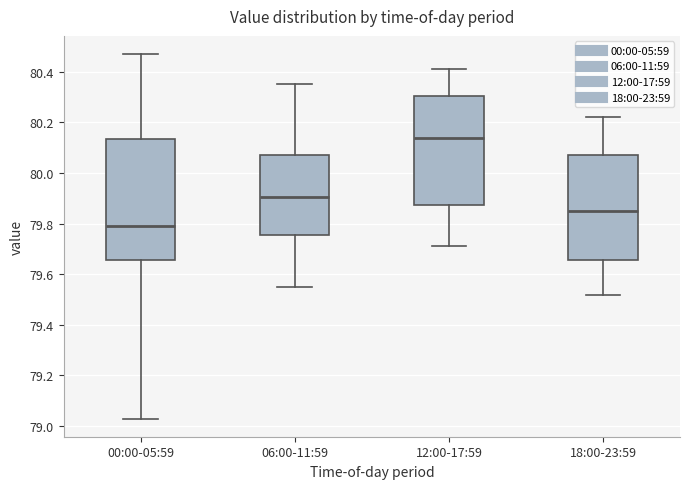

Reading left to right, read every box against the y-axis: the position of its median line, the range the box covers, and the ends of its whiskers. The values are not printed on the chart, so give them approximately, as read against the axis.

00:00-05:59: median 79.80, box 79.66 to 80.14, whiskers 79.04 to 80.48
06:00-11:59: median 79.90, box 79.76 to 80.08, whiskers 79.56 to 80.36
12:00-17:59: median 80.14, box 79.88 to 80.30, whiskers 79.72 to 80.42
18:00-23:59: median 79.86, box 79.66 to 80.08, whiskers 79.52 to 80.22